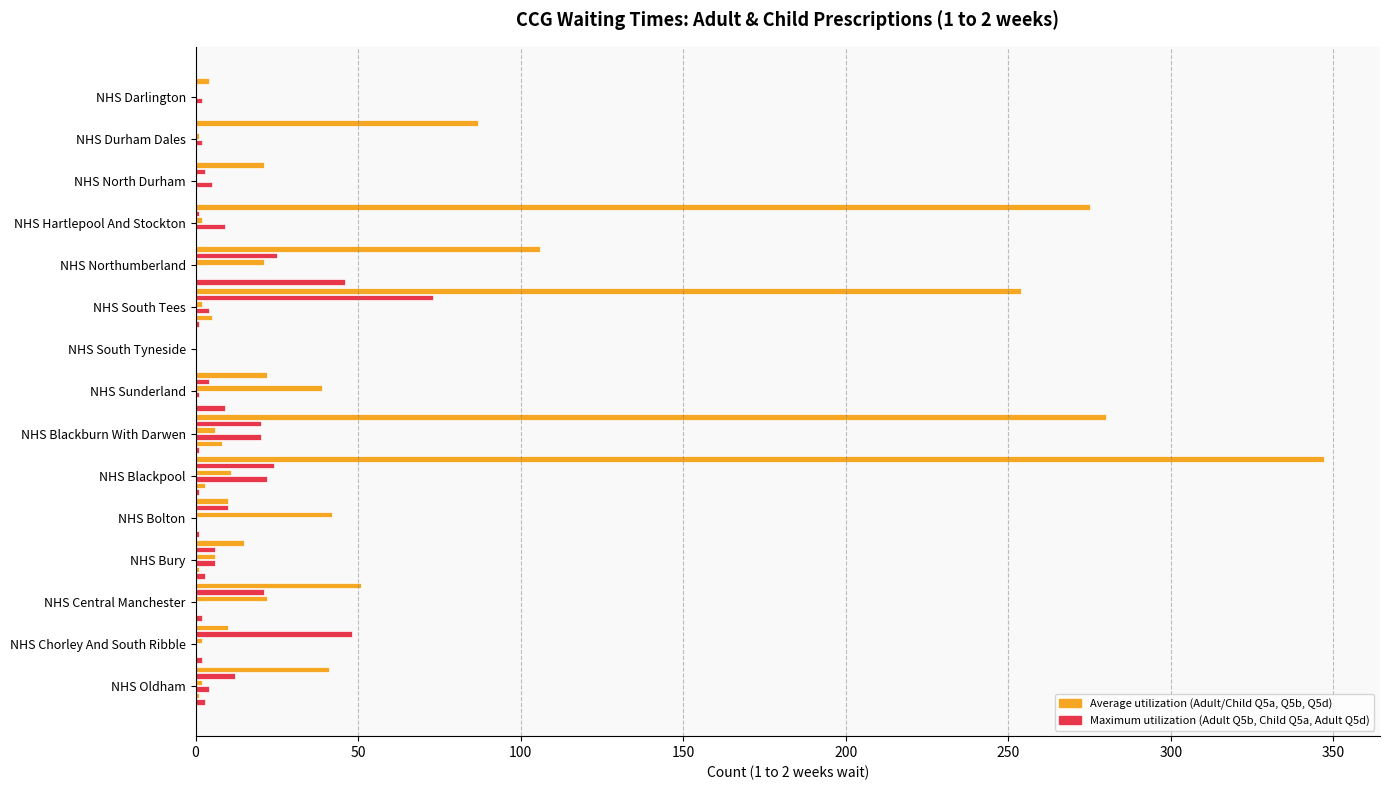

The Adult Q5d 1to2wks series shows 2 at NHS Chorley And South Ribble. True or false?

True